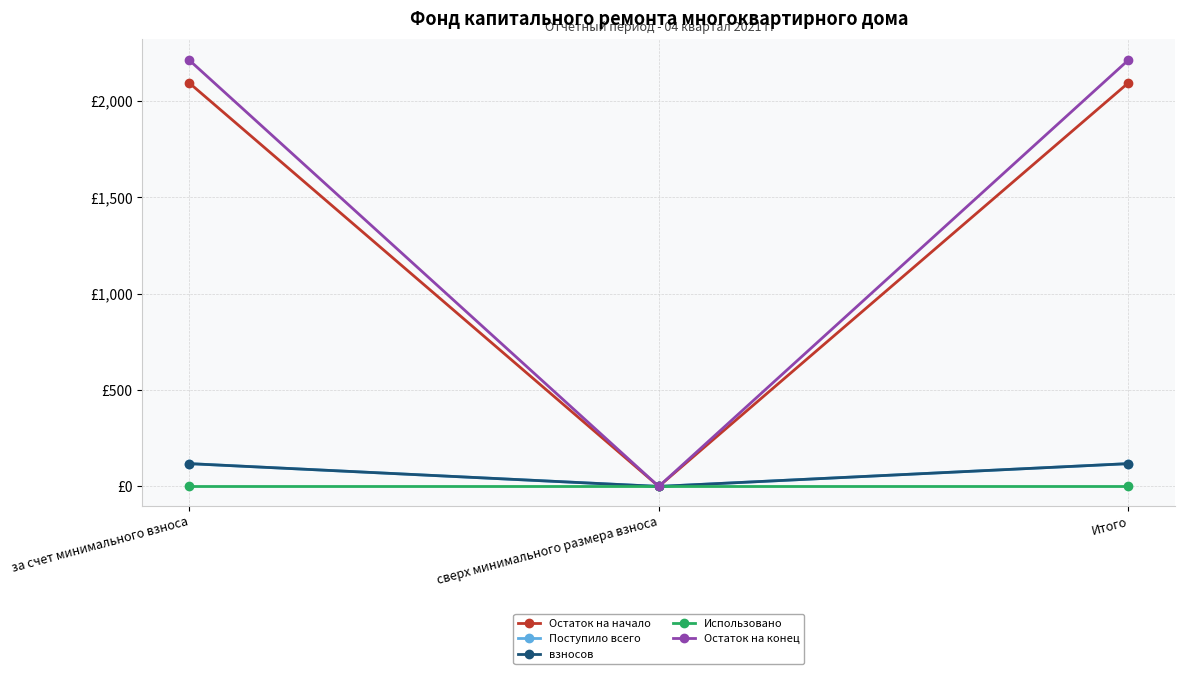

Reading left to right, list all the values displayed in this chart.

Остаток на начало: 2093.5	0.0	2093.5
Поступило всего: 118.3	0.0	118.3
взносов: 118.3	0.0	118.3
Использовано: 0.0	0.0	0.0
Остаток на конец: 2211.8	0.0	2211.8